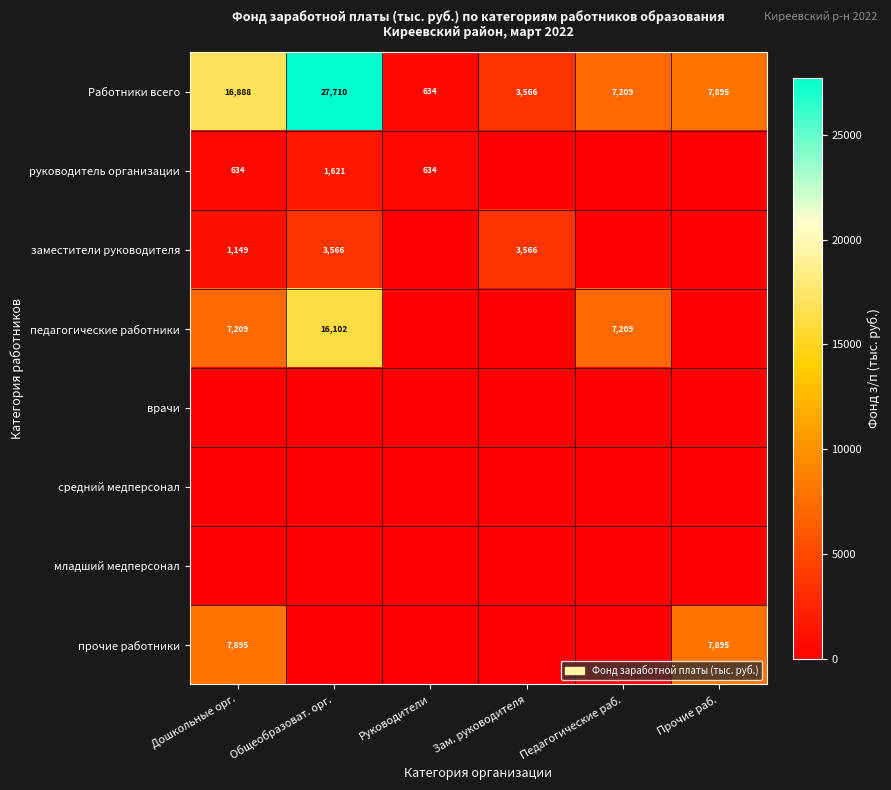

Which category has the highest value across all series?

Общеобразоват. орг.